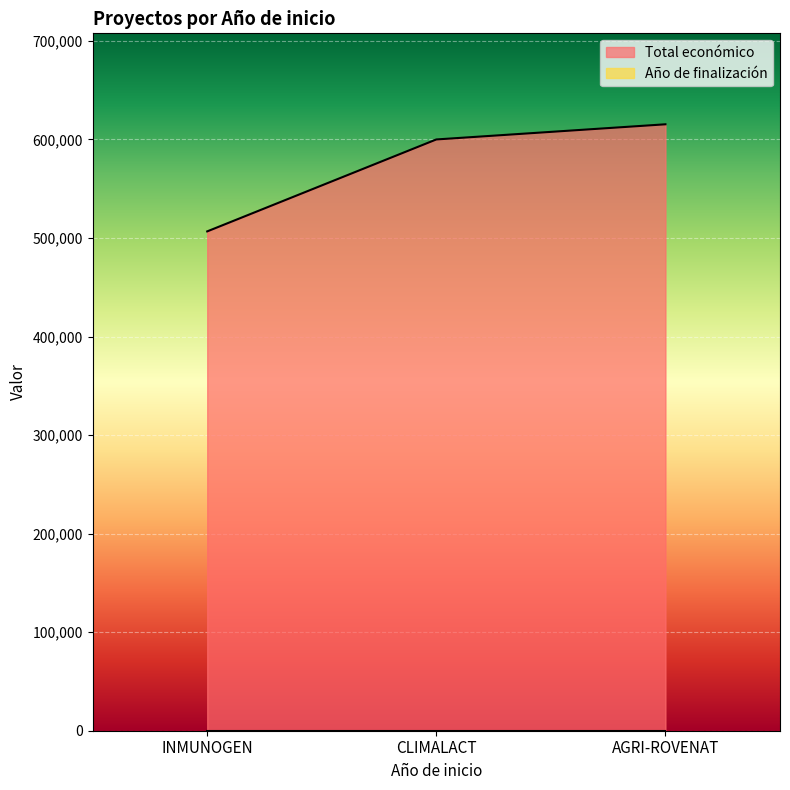

What is the change in value from CLIMALACT to AGRI-ROVENAT?

+15375